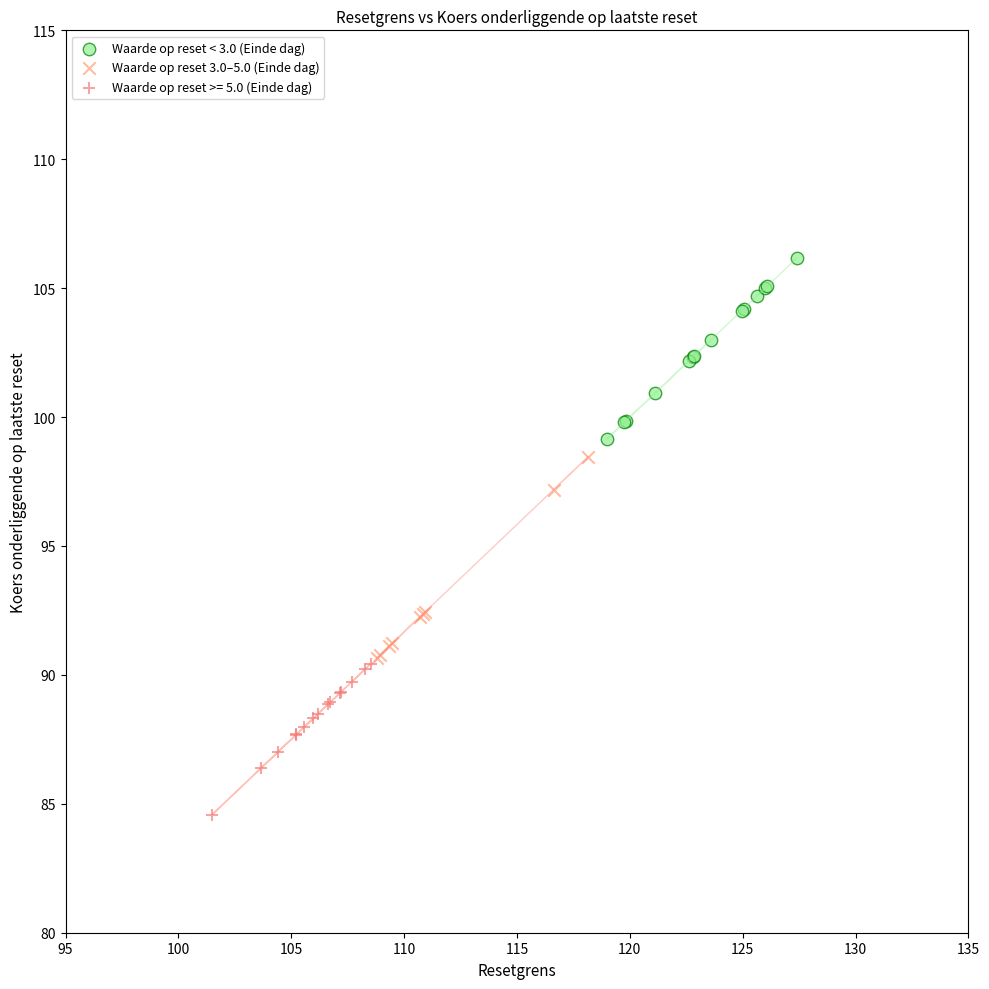

Which series has the largest Y range (max minus min)?

Waarde op reset 3.0–5.0 (Einde dag)